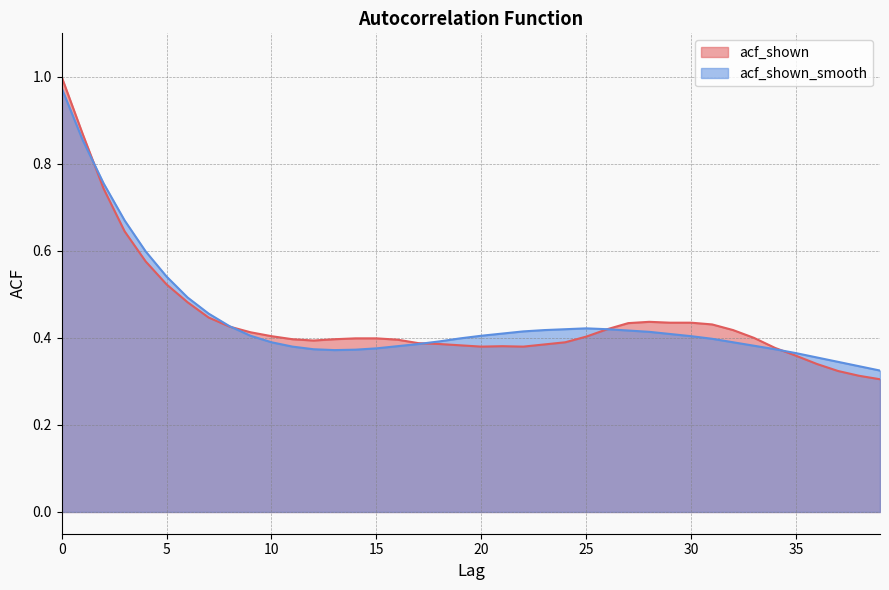

What is the difference between the maximum and second lowest values in the acf_shown series?

0.7